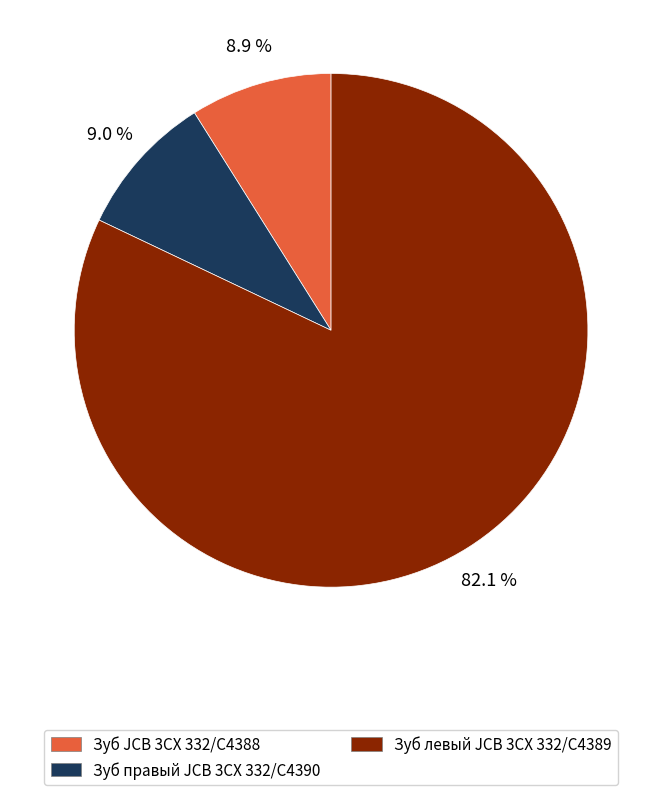

Count the number of slices in the pie.

3